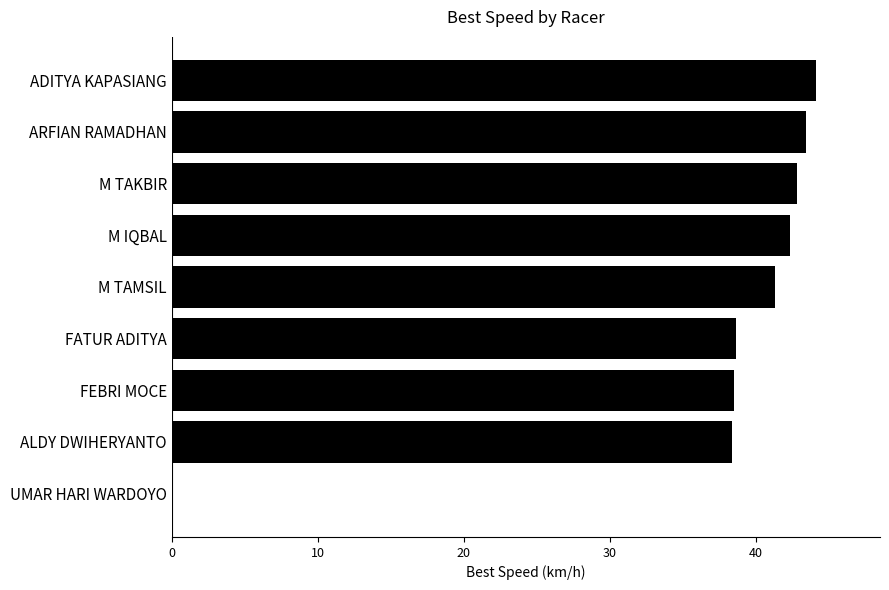

Which label corresponds to the largest value in the chart?

ADITYA KAPASIANG